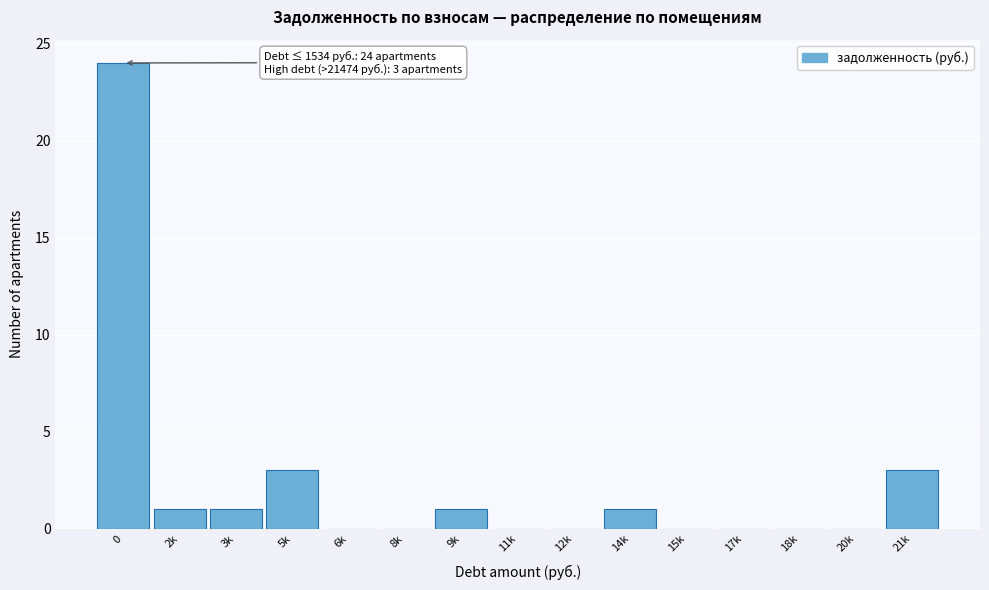

Reading left to right, extract all data points from this chart.

0=24	2k=1	3k=1	5k=3	6k=0	8k=0	9k=1	11k=0	12k=0	14k=1	15k=0	17k=0	18k=0	20k=0	21k=3